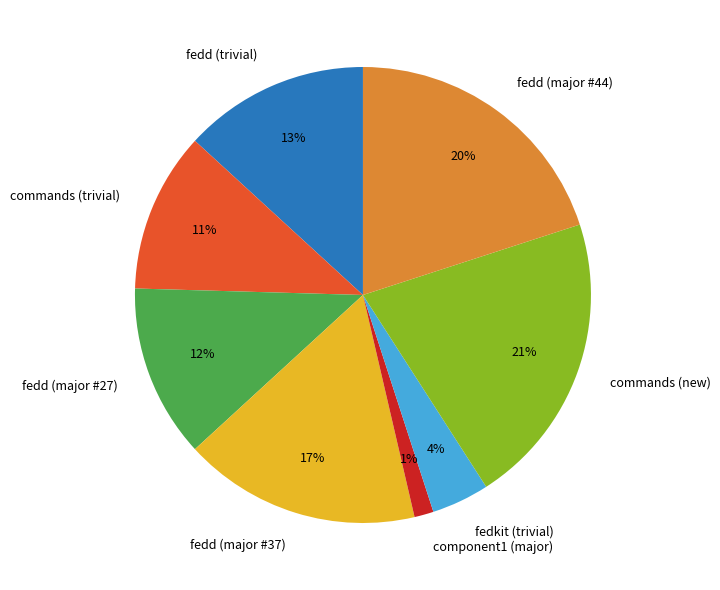

Is the sum of fedd (trivial) and fedkit (trivial) greater than half?

No